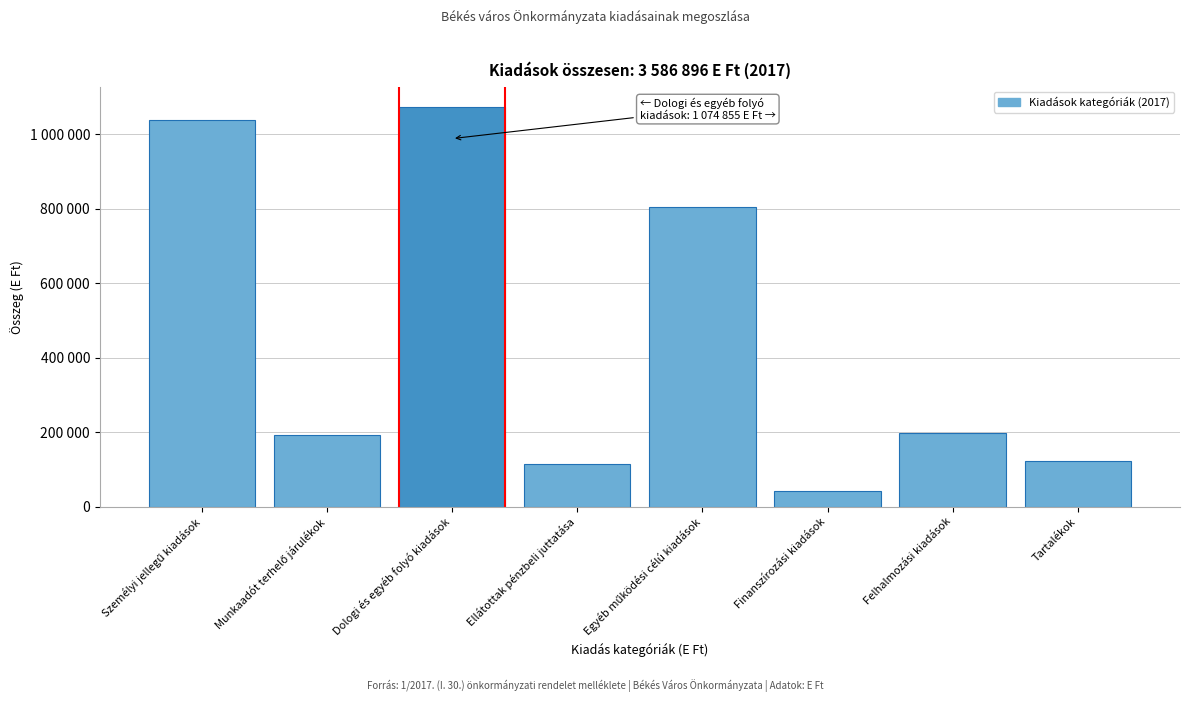

Does the chart contain any negative values?

No